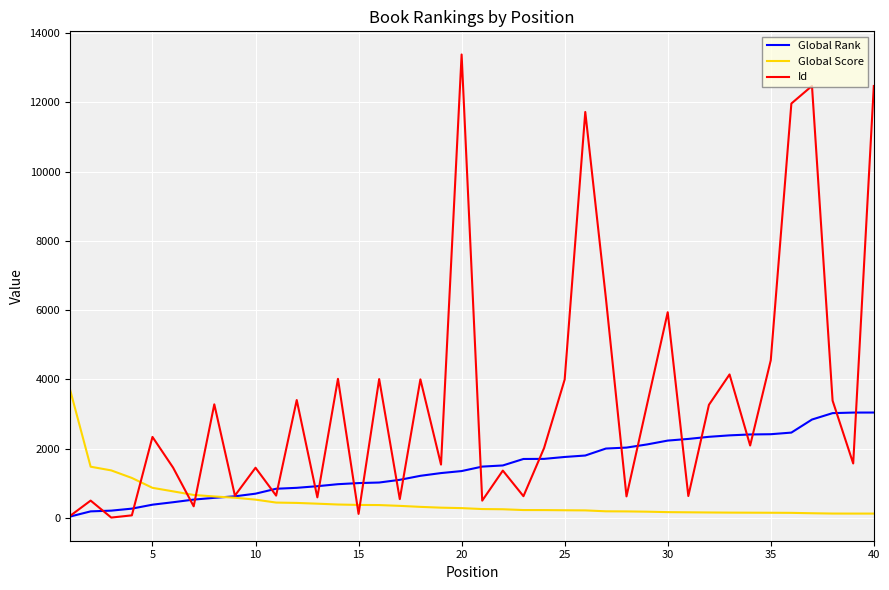

How many intersections are there between Global Score and Global Rank?

1